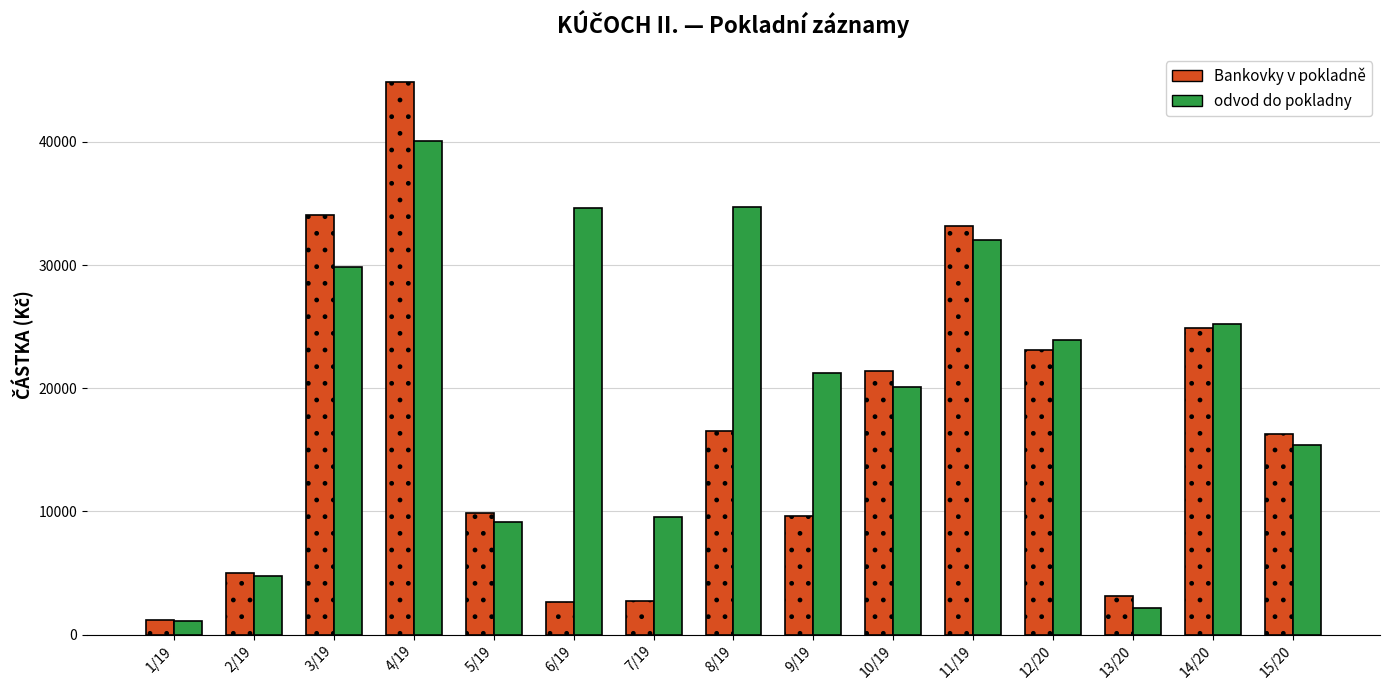

At which category is the sum across all series the highest?

4/19